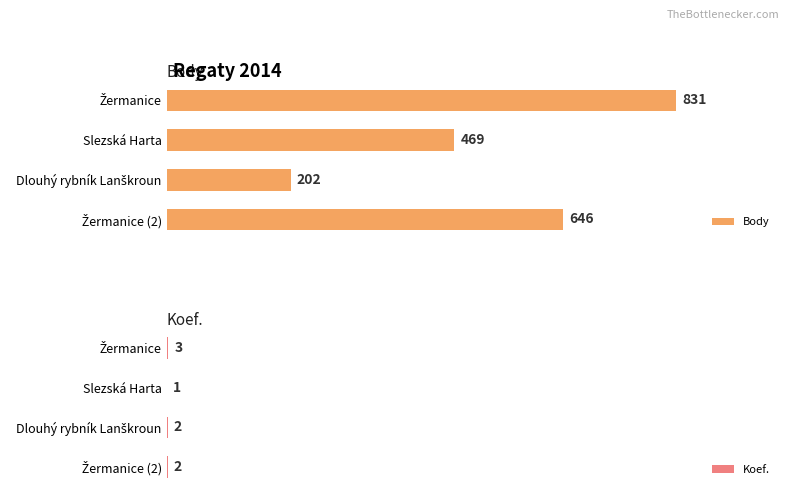

At how many categories does at least one series exceed 90?

4